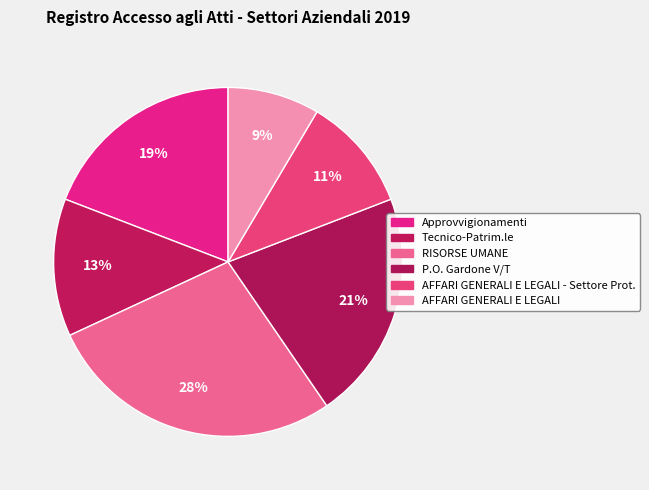

Which category has the biggest portion of the pie?

RISORSE UMANE